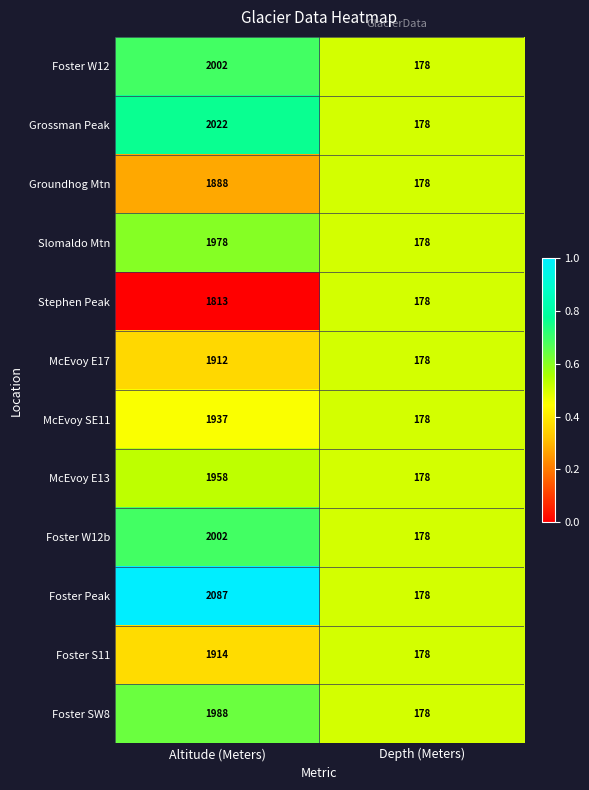

What is the difference between the maximum and minimum values in the McEvoy E13 series?

1780